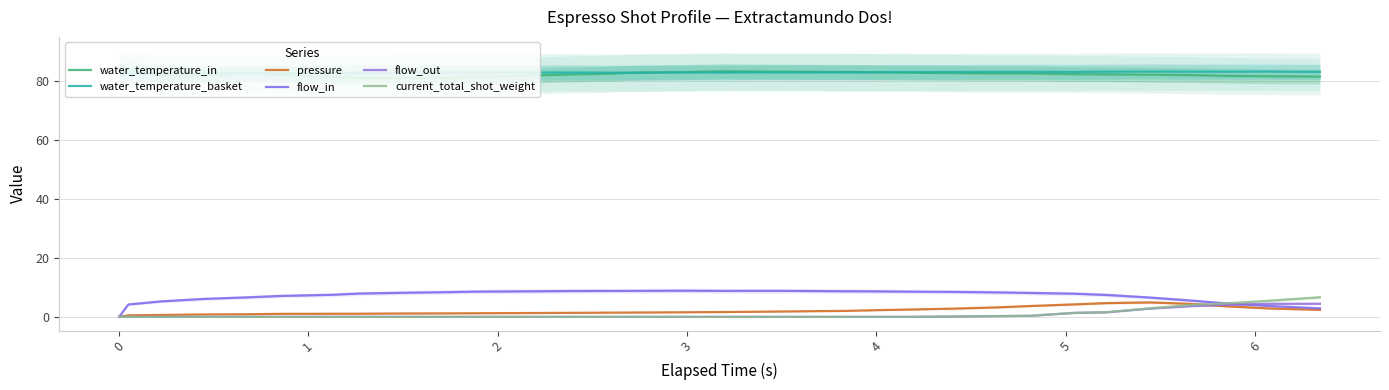

True or false: flow_out and water_temperature_basket intersect in this chart.

False